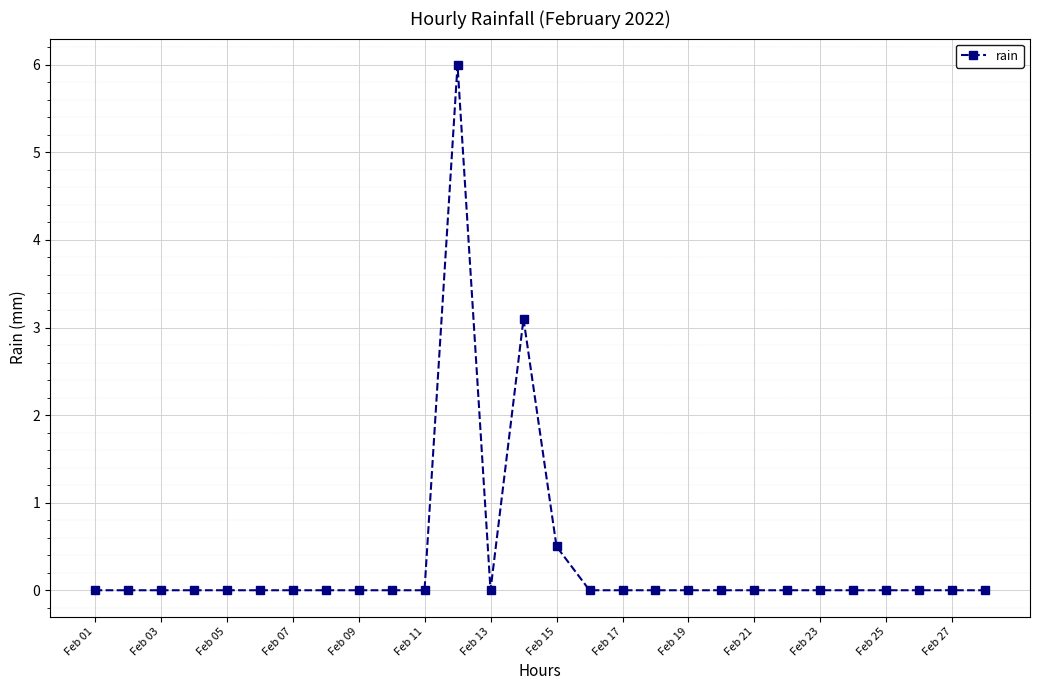

Count the number of categories in the chart.

28